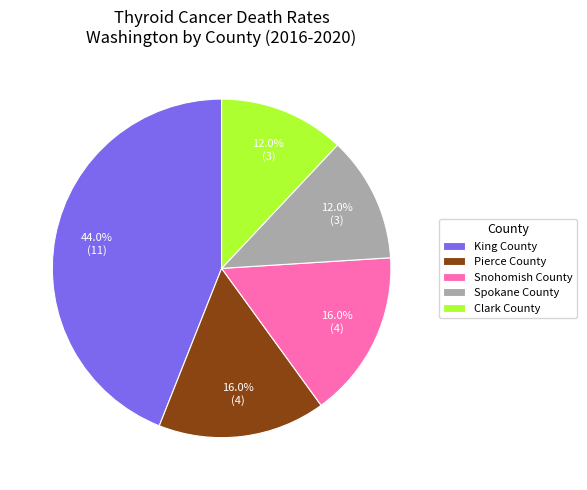

Which has a higher value, Spokane County or Pierce County?

Pierce County